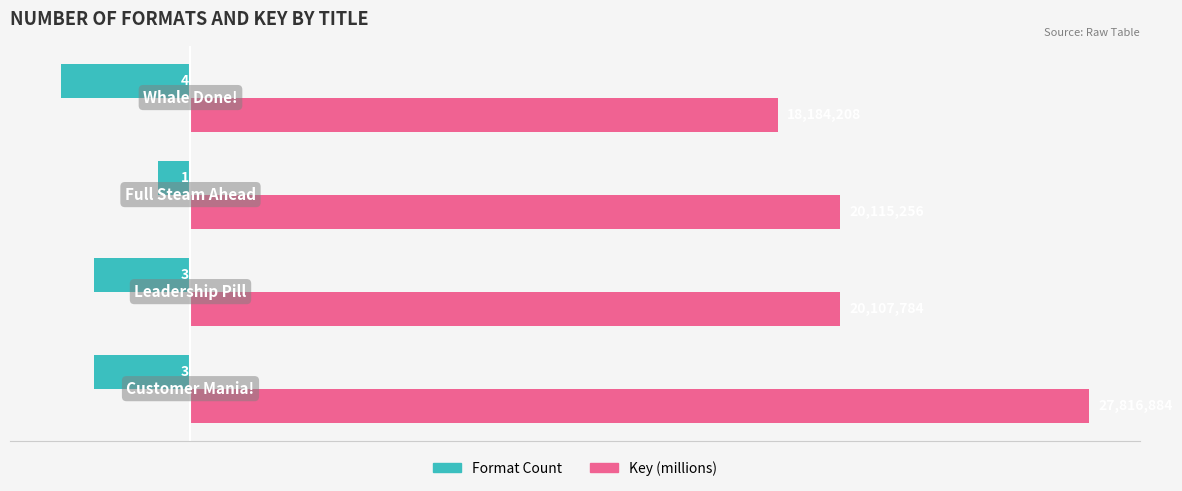

What are all the series names shown in the legend?

Format Count, Key (millions)